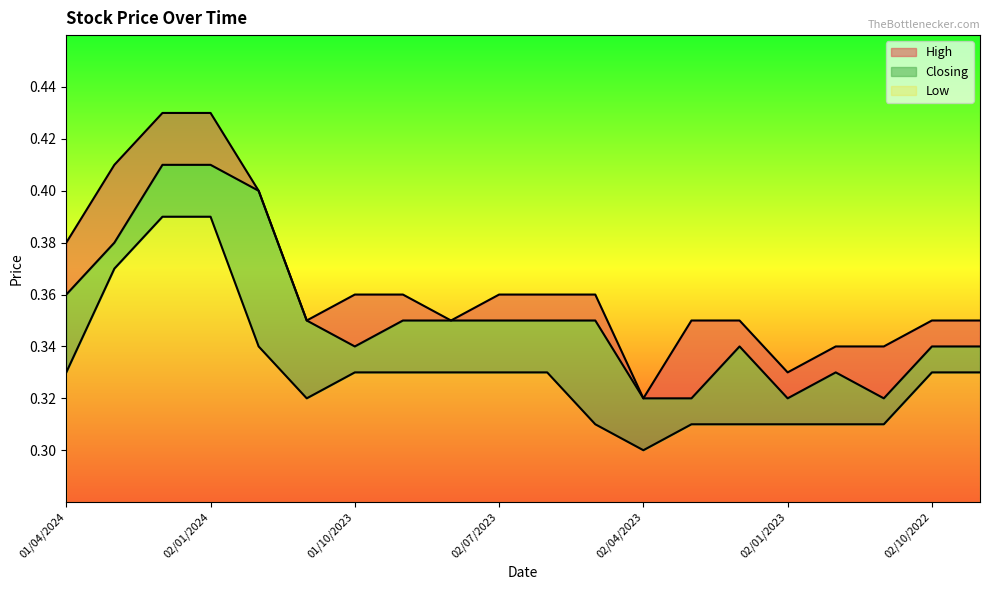

Which series has the largest range (max minus min)?

High